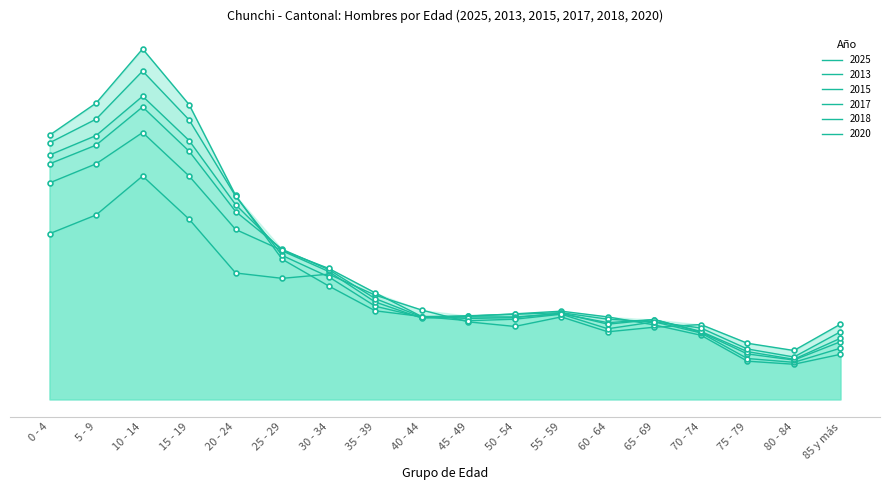

What is the label of the 18th point from the right?

0 - 4